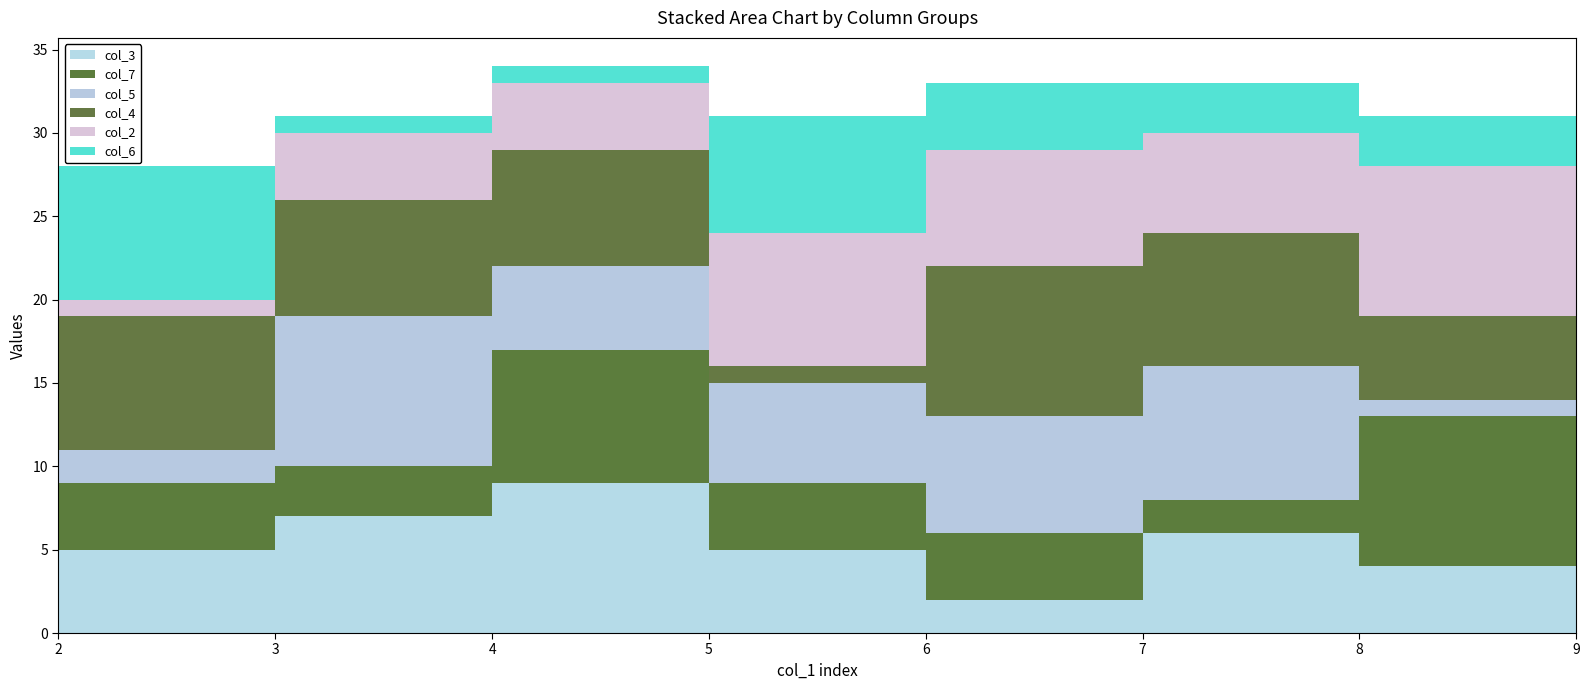

Reading left to right, transcribe all the data shown in this chart.

col_3: 2=5	3=7	4=9	5=5	6=2	7=6	8=4	9=1
col_7: 2=4	3=3	4=8	5=4	6=4	7=2	8=9	9=7
col_5: 2=2	3=9	4=5	5=6	6=7	7=8	8=1	9=8
col_4: 2=8	3=7	4=7	5=1	6=9	7=8	8=5	9=2
col_2: 2=1	3=4	4=4	5=8	6=7	7=6	8=9	9=5
col_6: 2=8	3=1	4=1	5=7	6=4	7=3	8=3	9=6